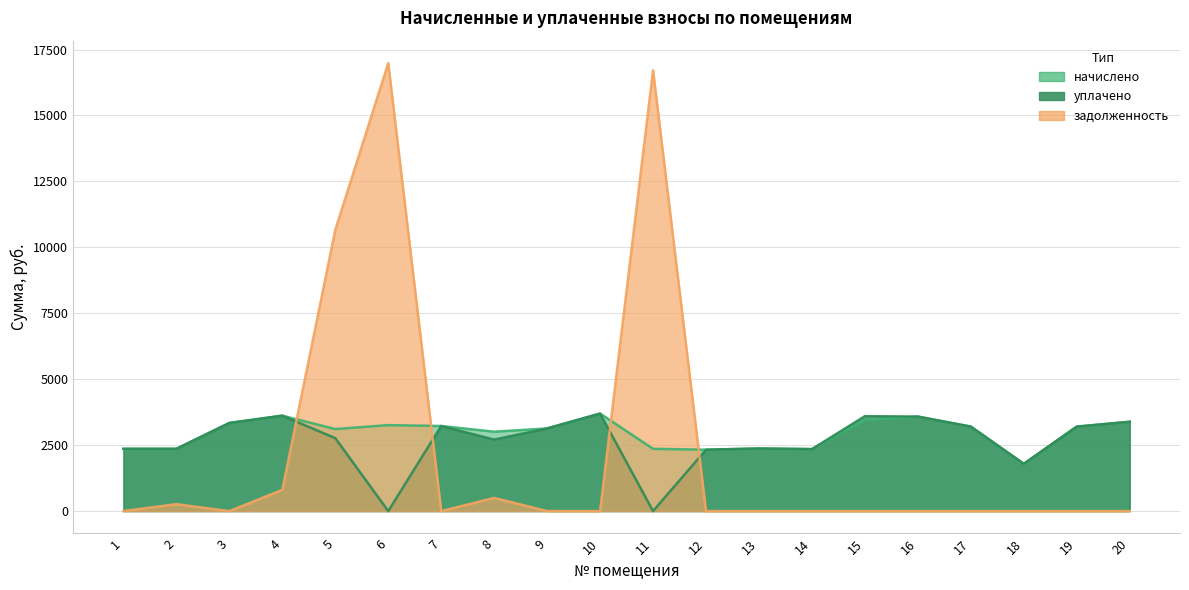

How many times do уплачено and задолженность cross each other?

4